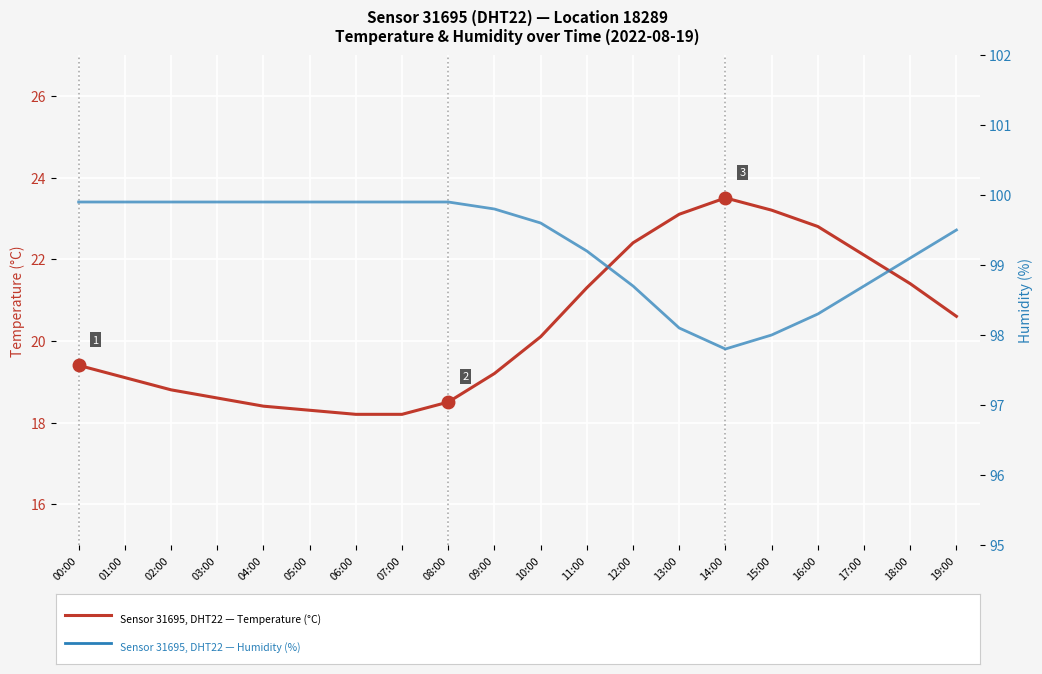

List the labels in order of Temperature (°C) value, smallest first.

06:00, 07:00, 05:00, 04:00, 08:00, 03:00, 02:00, 01:00, 09:00, 00:00, 10:00, 19:00, 11:00, 18:00, 17:00, 12:00, 16:00, 13:00, 15:00, 14:00